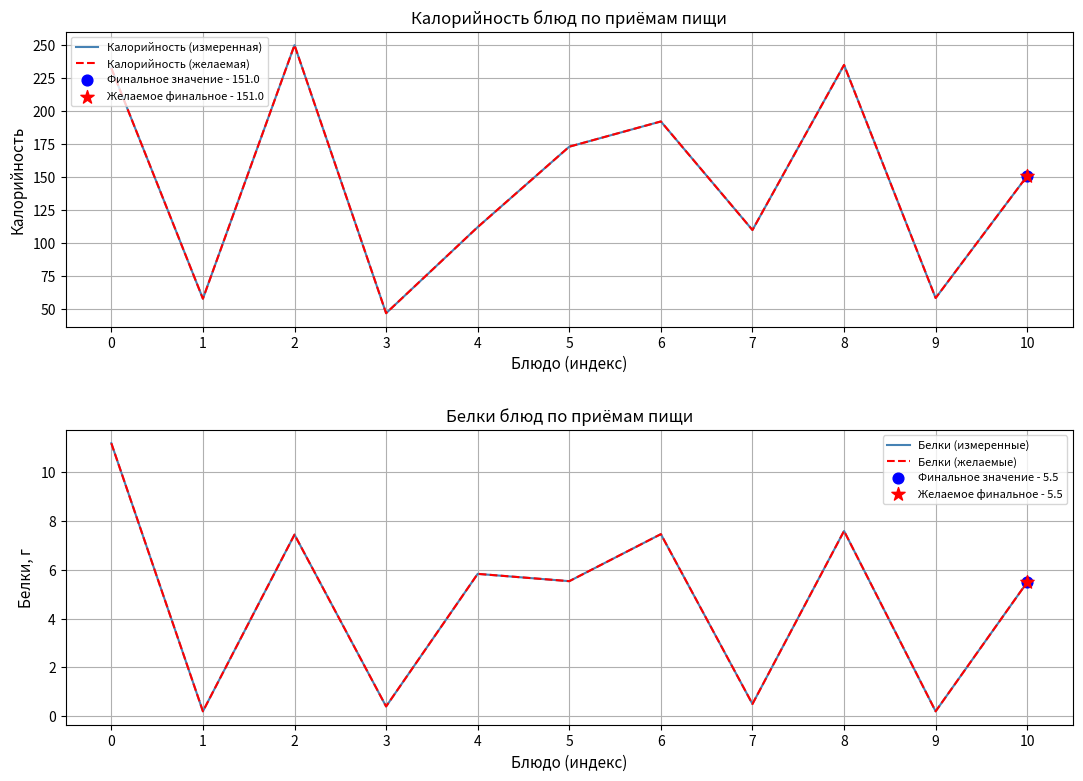

At how many categories does at least one series exceed 111?

7